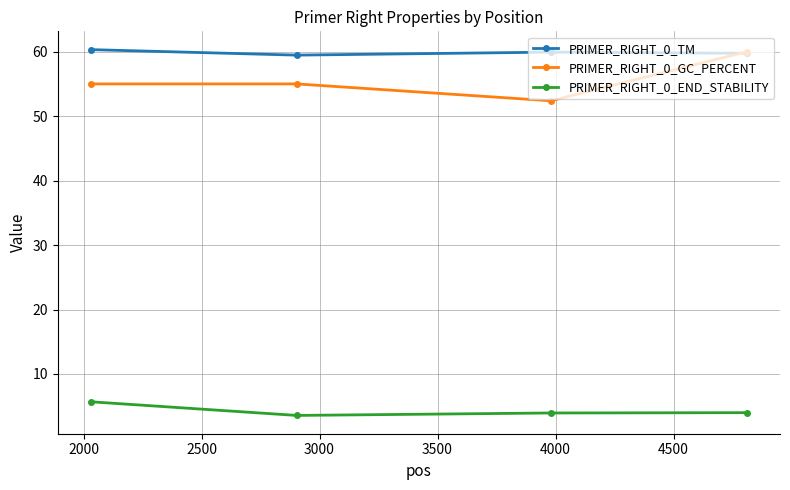

True or false: PRIMER_RIGHT_0_END_STABILITY and PRIMER_RIGHT_0_GC_PERCENT cross at least once.

False